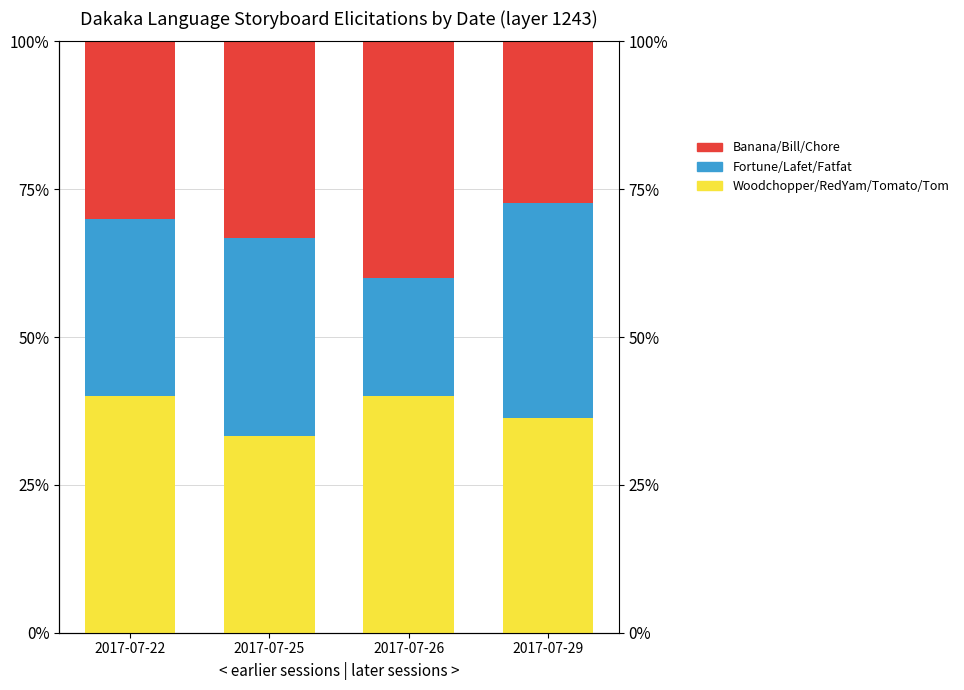

How many bars are there in total?

12